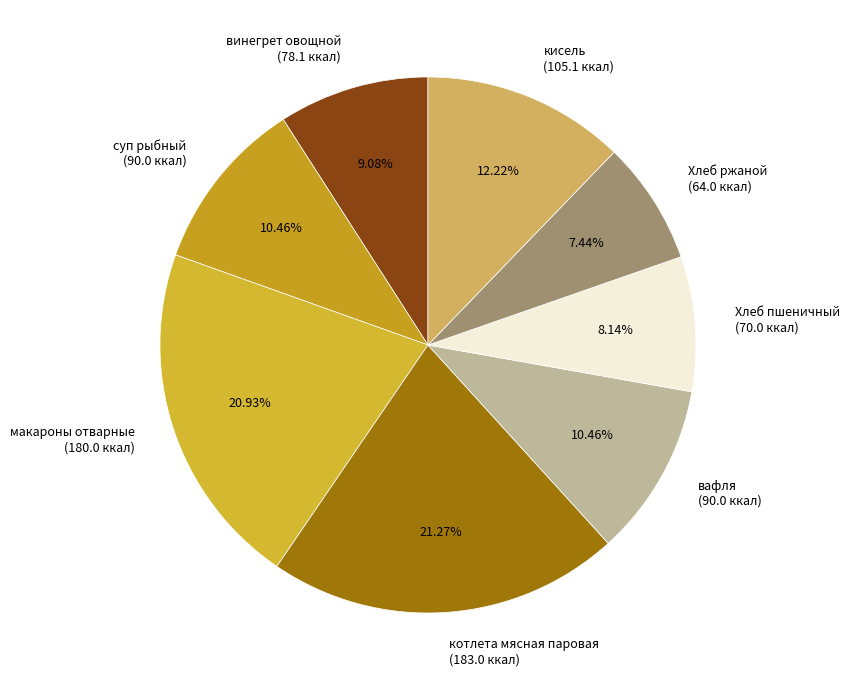

To the nearest percent, what is the difference between the Хлеб ржаной and винегрет овощной slice percentages?

2%